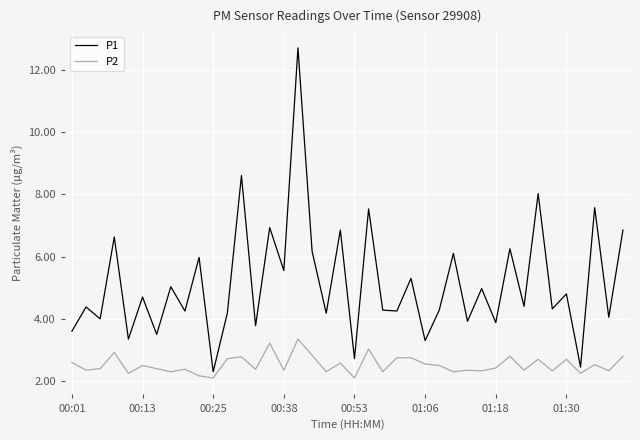

What is the maximum value for P1?

12.7